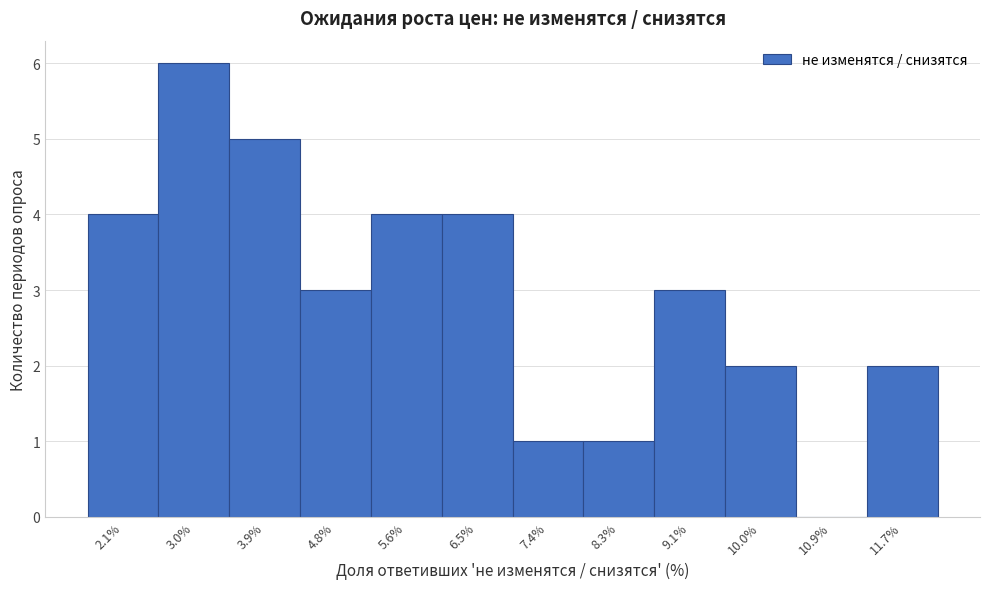

Reading right to left, extract all data points from this chart.

11.7%=2	10.9%=0	10.0%=2	9.1%=3	8.3%=1	7.4%=1	6.5%=4	5.6%=4	4.8%=3	3.9%=5	3.0%=6	2.1%=4